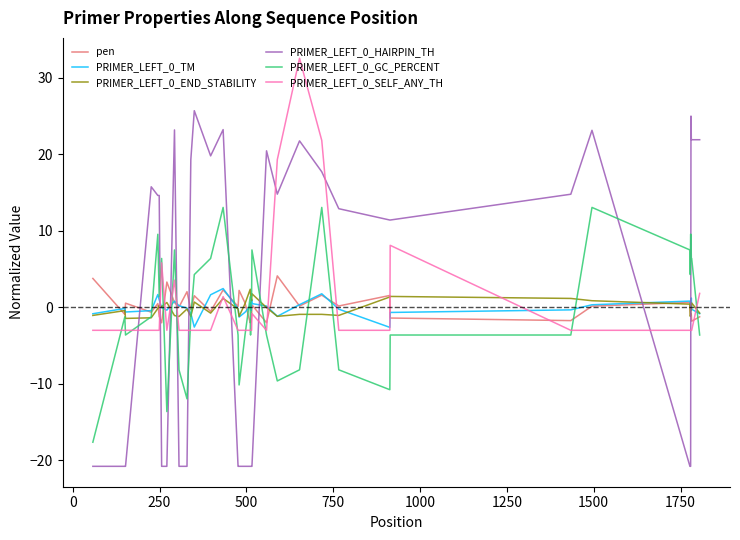

What is the minimum value shown in the chart?

-20.8